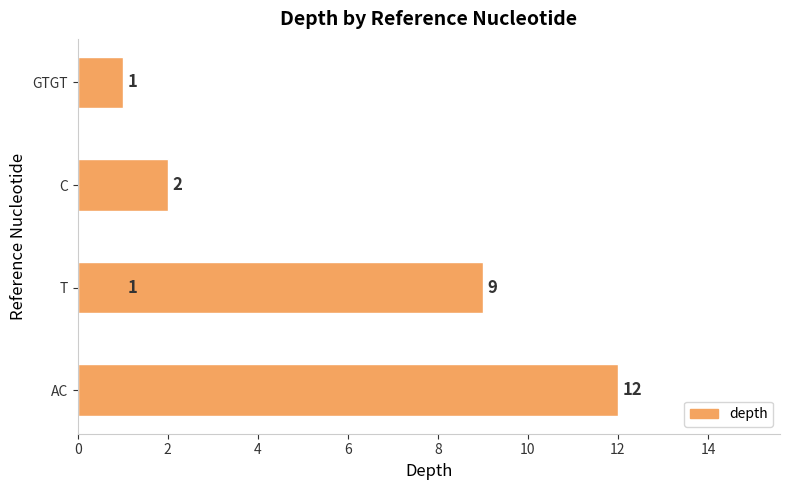

Are the bars grouped side by side (vs. stacked)?

No